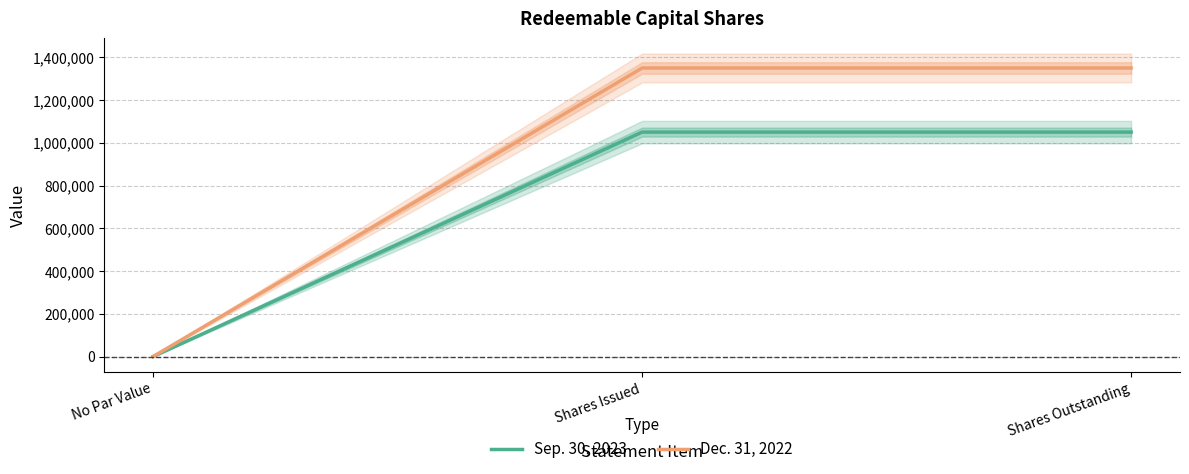

The Dec. 31, 2022 series shows 0 at No Par Value. True or false?

True